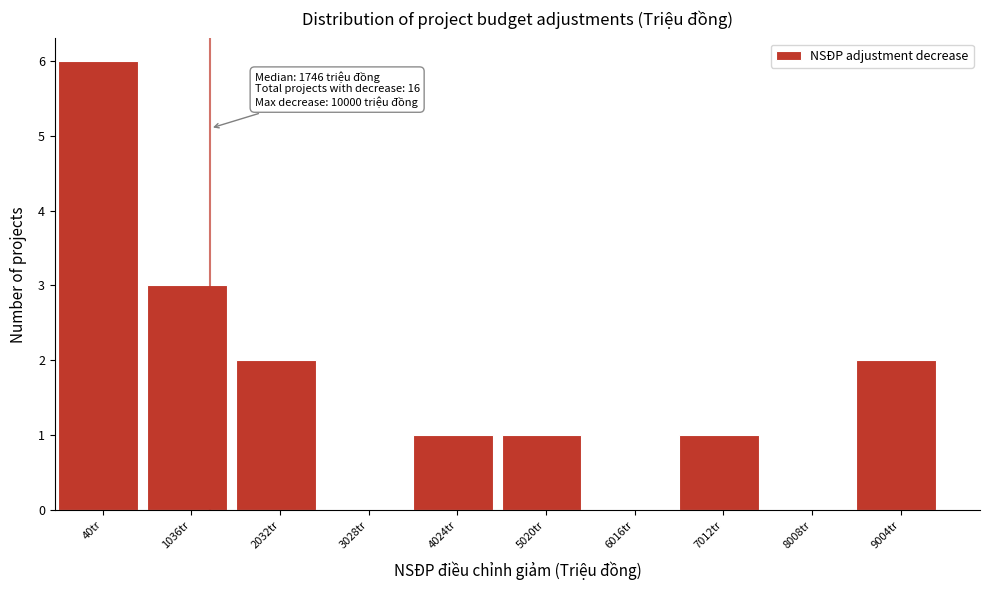

Reading left to right, what are all the values shown in this chart?

40tr=6	1036tr=3	2032tr=2	3028tr=0	4024tr=1	5020tr=1	6016tr=0	7012tr=1	8008tr=0	9004tr=2